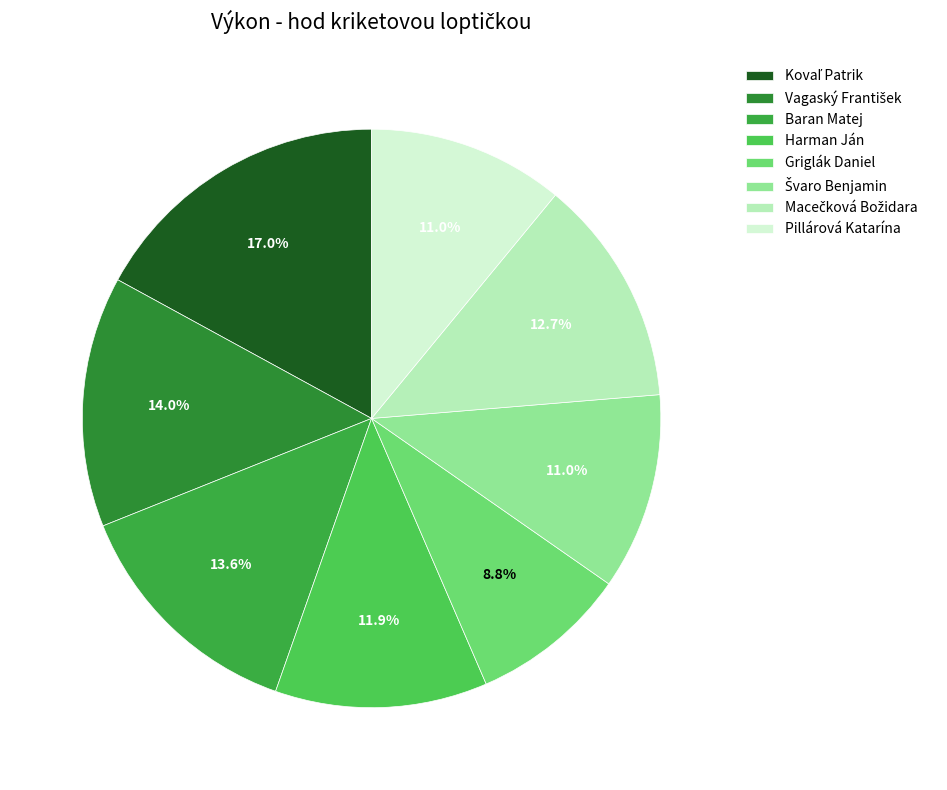

How many segments does this pie chart have?

8